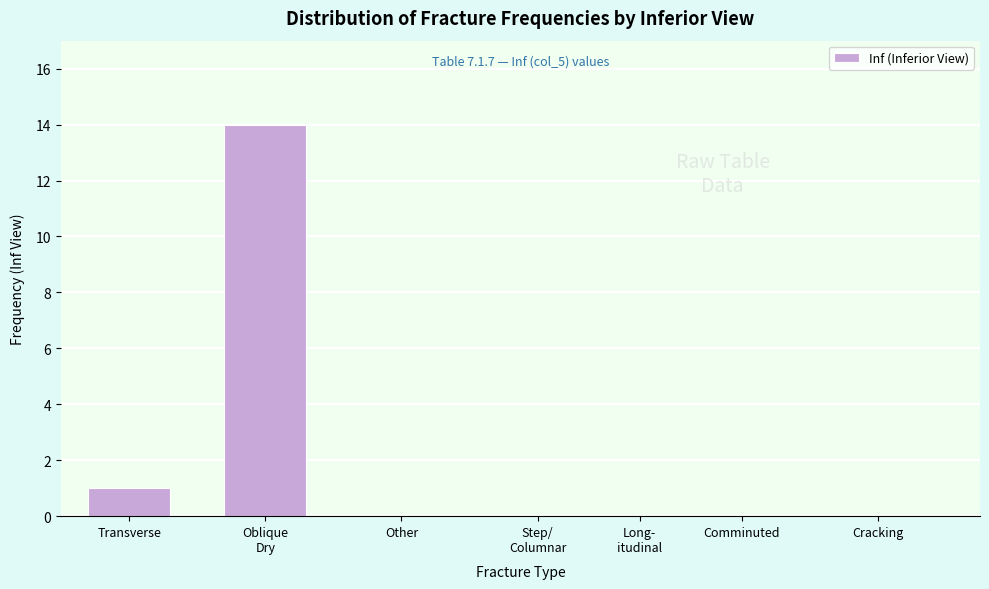

What is the greatest value displayed?

14